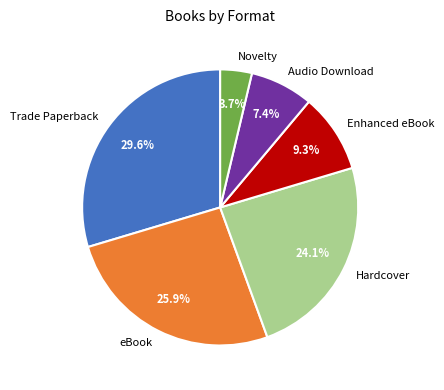

Do Audio Download and Hardcover together represent more than half of the pie?

No